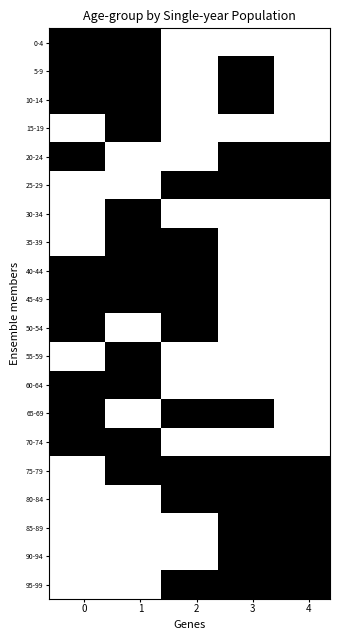

How many data points does each series have?

20